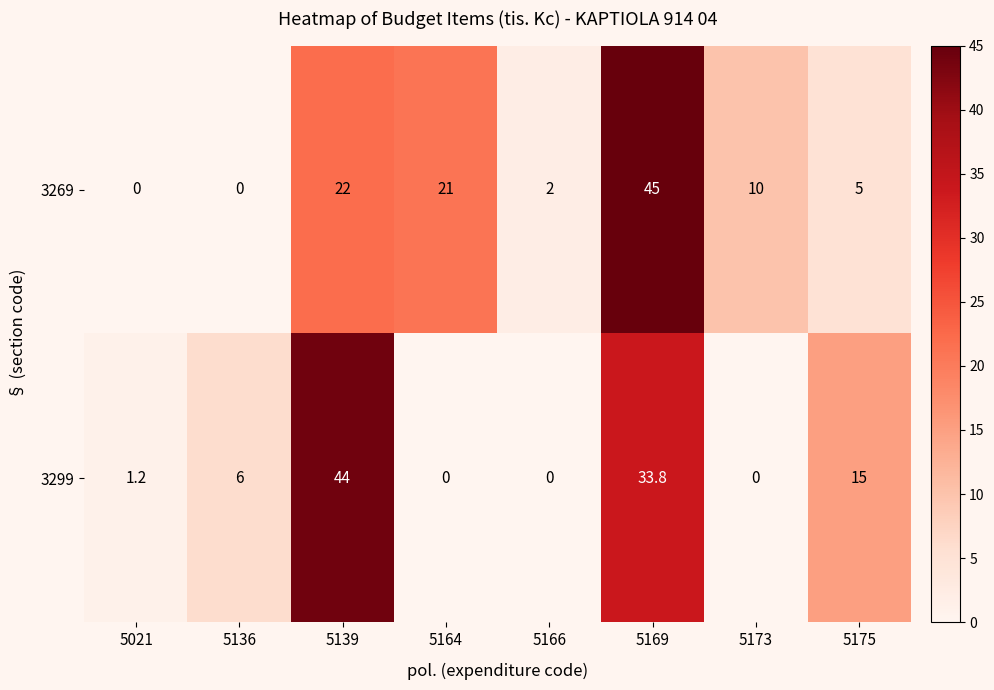

Rank the series by their average value, from highest to lowest.

3269, 3299